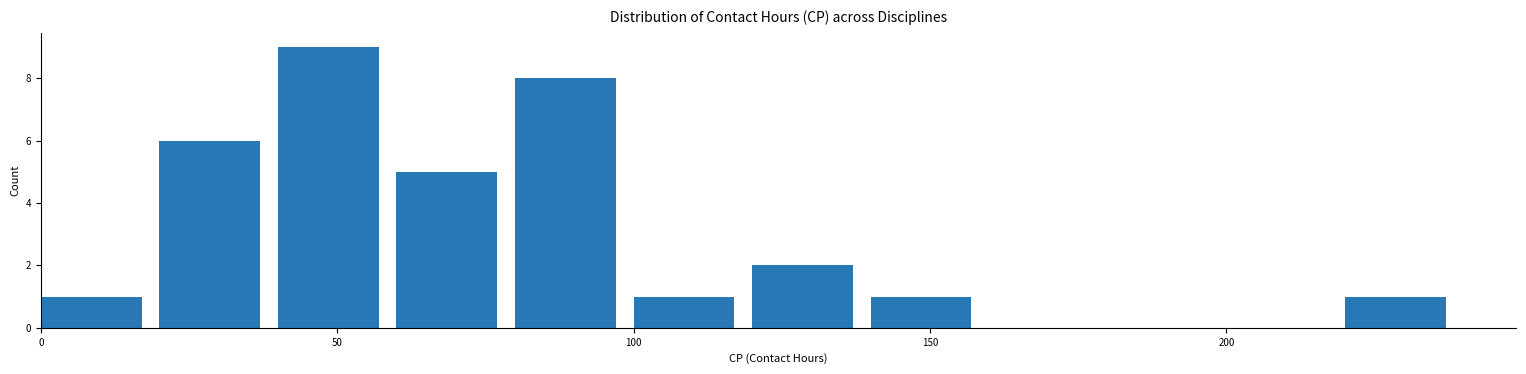

Reading left to right, list every bar in this chart as the range it spans on the x-axis followed by its height. The values are not printed on the chart, so give them approximately, as read against the axis.

0 to 20: 1
20 to 40: 6
40 to 60: 9
60 to 80: 5
80 to 100: 8
100 to 120: 1
120 to 140: 2
140 to 160: 1
160 to 180: 0
180 to 200: 0
200 to 220: 0
220 to 240: 1